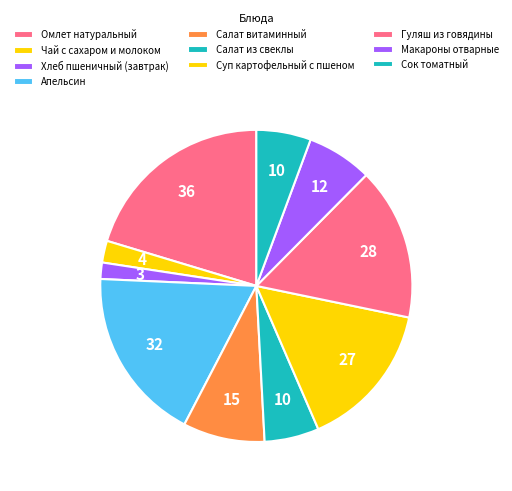

To the nearest percent, what percentage of the pie is Апельсин?

18%